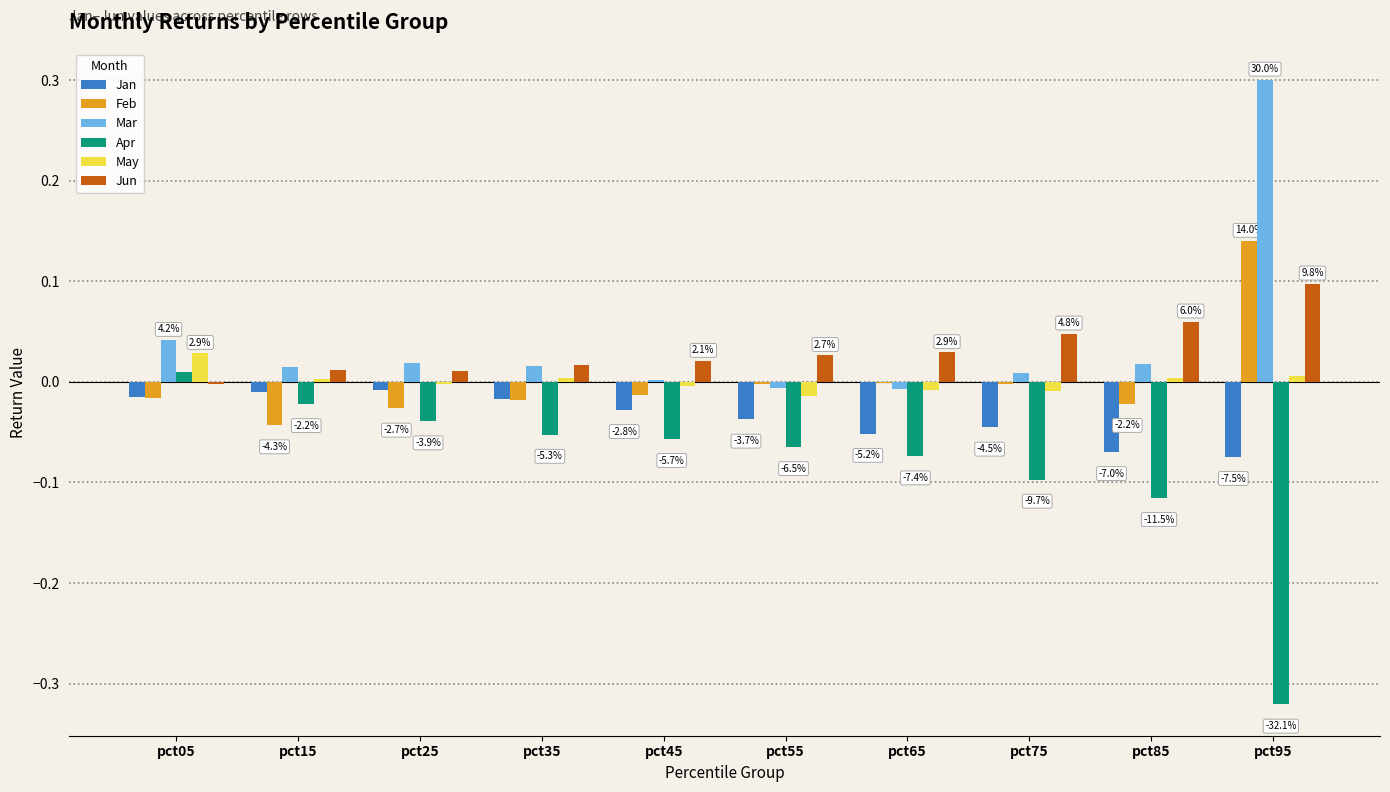

Between pct05 and pct85, which series saw the biggest shift?

Apr